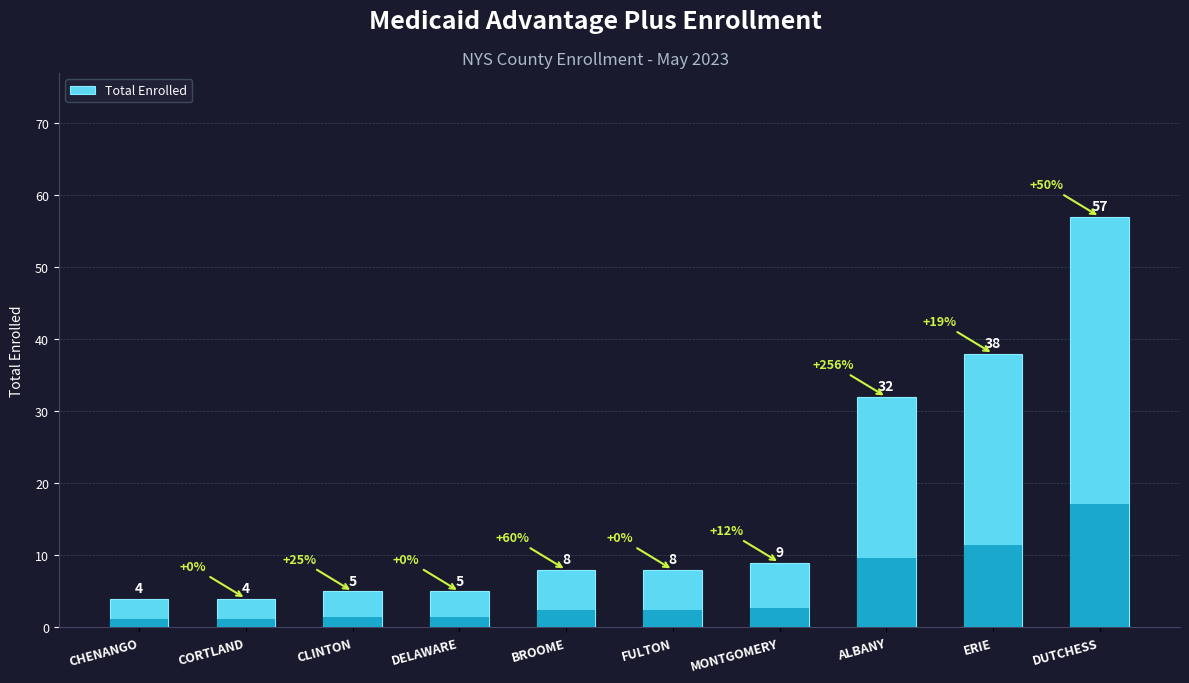

What value does the data have at CLINTON?

5